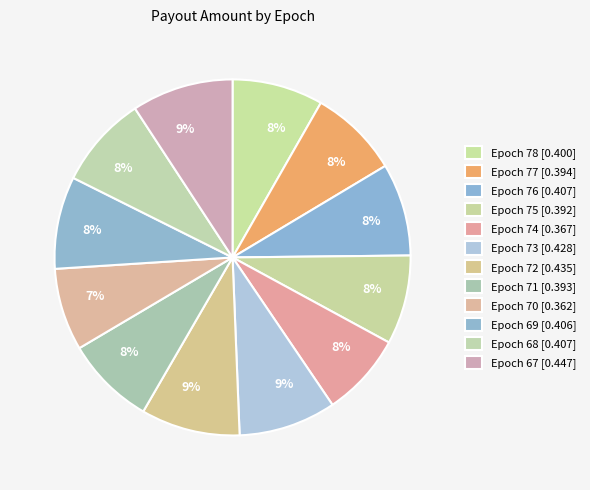

Is it true that Epoch 77 is 1% of the pie?

False